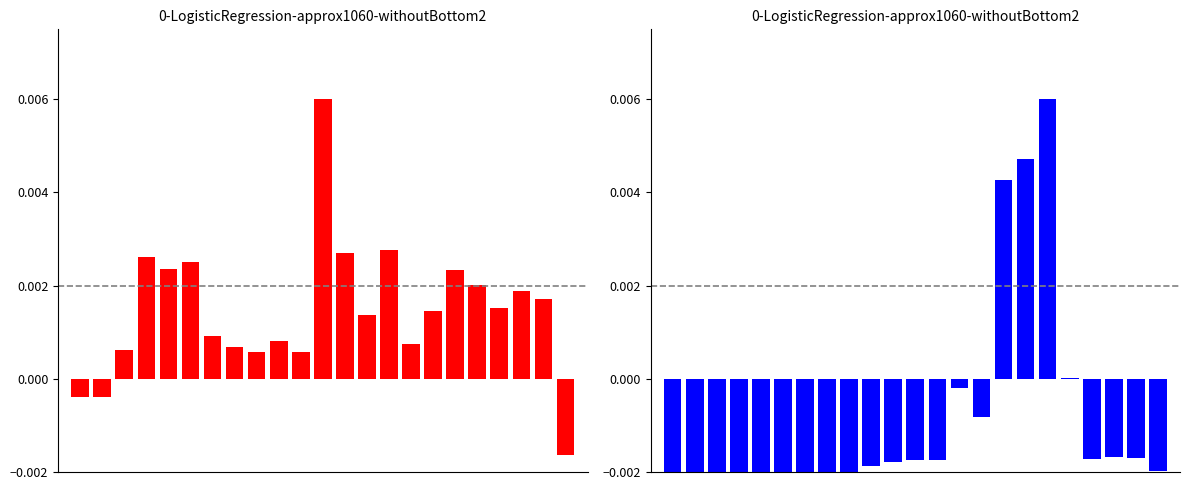

Which category has the highest value in the monthly_download_resource series?

17